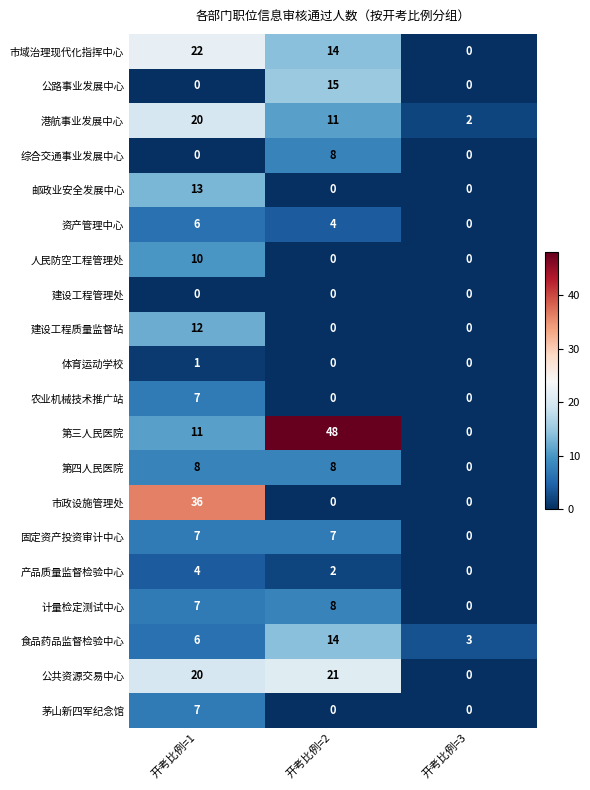

Rank the categories by 港航事业发展中心 value from highest to lowest.

开考比例=1, 开考比例=2, 开考比例=3